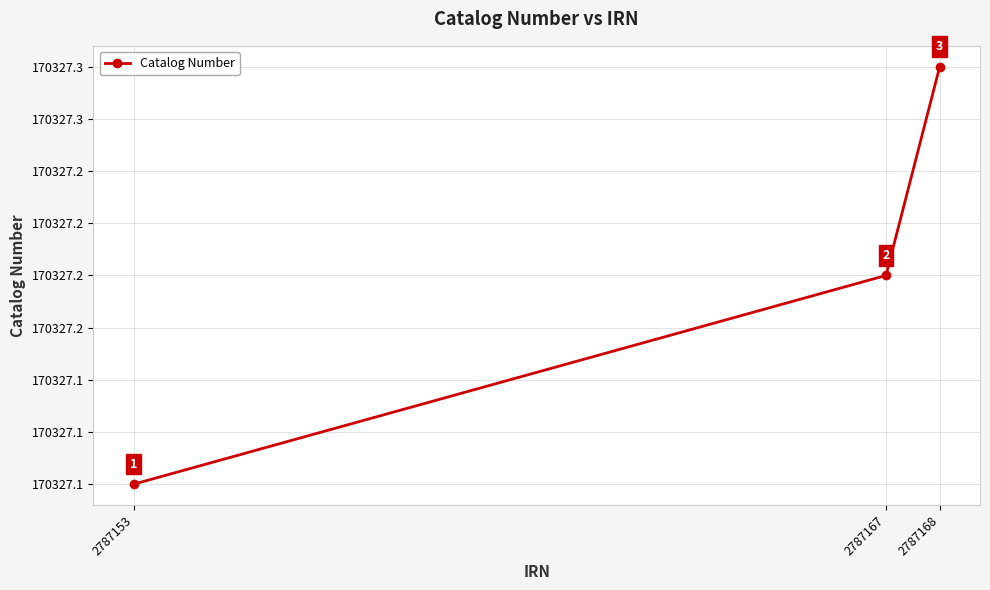

Count the values in the range 170327 to 170328.

3